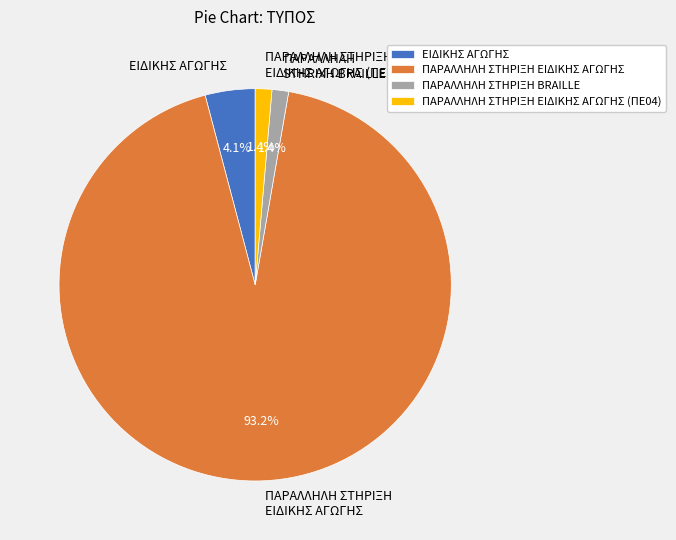

What is the largest slice in the pie chart?

ΠΑΡΑΛΛΗΛΗ ΣΤΗΡΙΞΗ ΕΙΔΙΚΗΣ ΑΓΩΓΗΣ